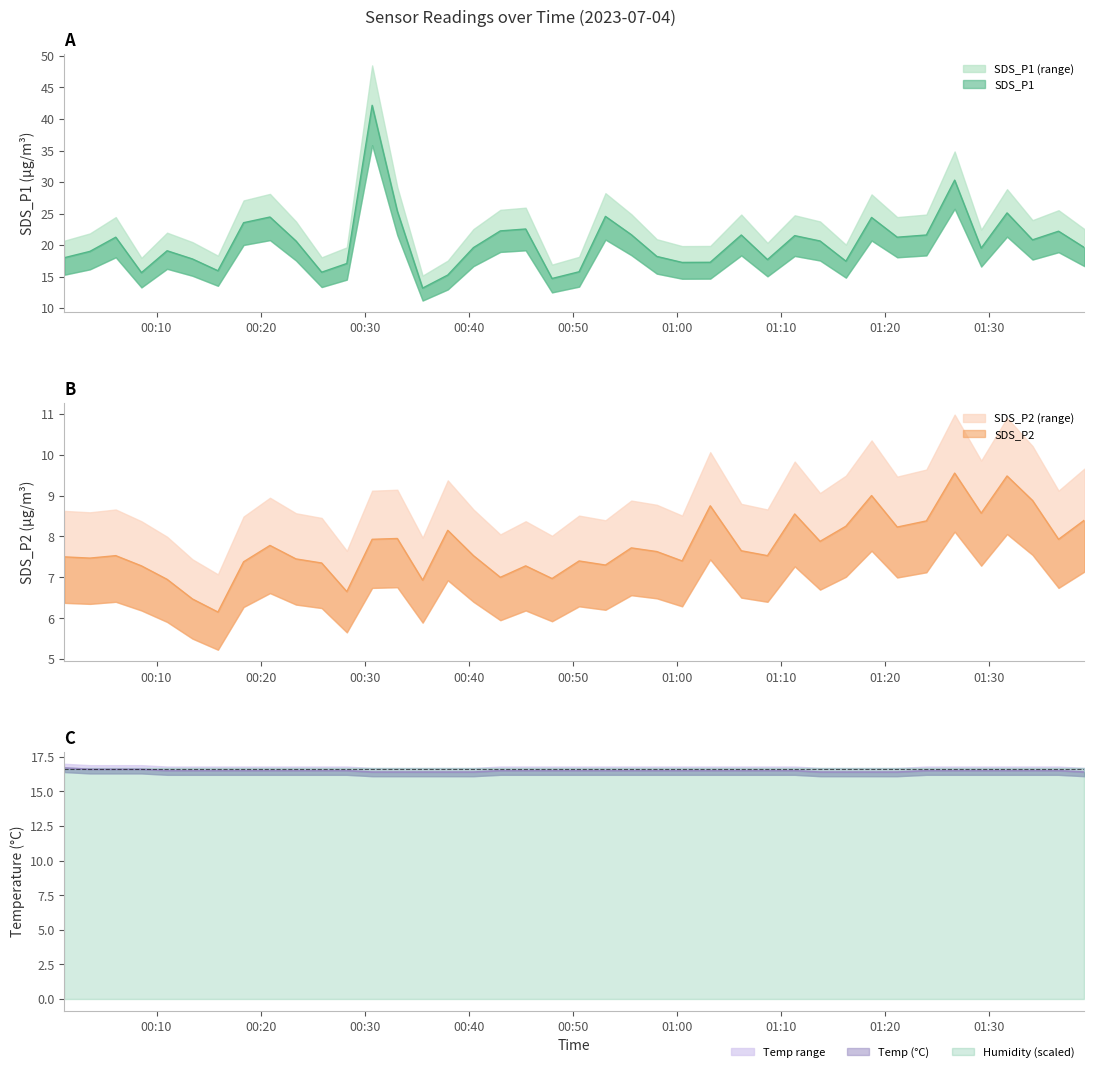

At which category does the chart reach its peak across all series?

00:30